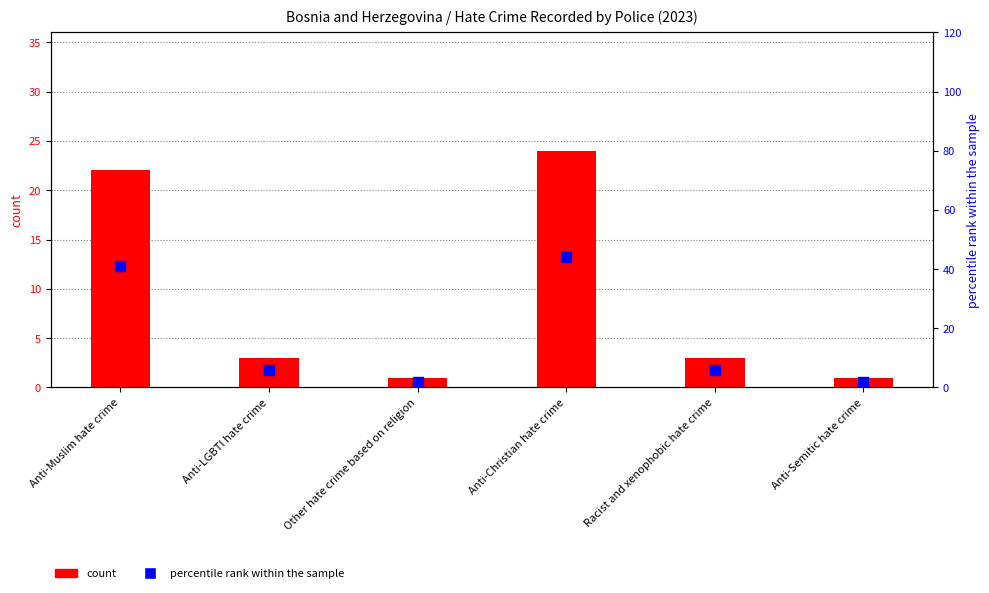

What is the total value across all series at Anti-Christian hate crime?

68